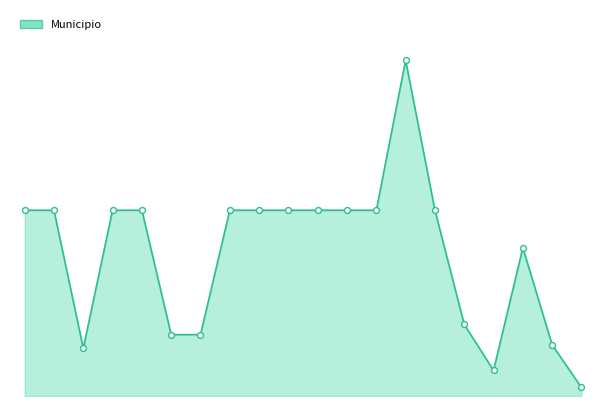

Does the chart have visible grid lines?

No